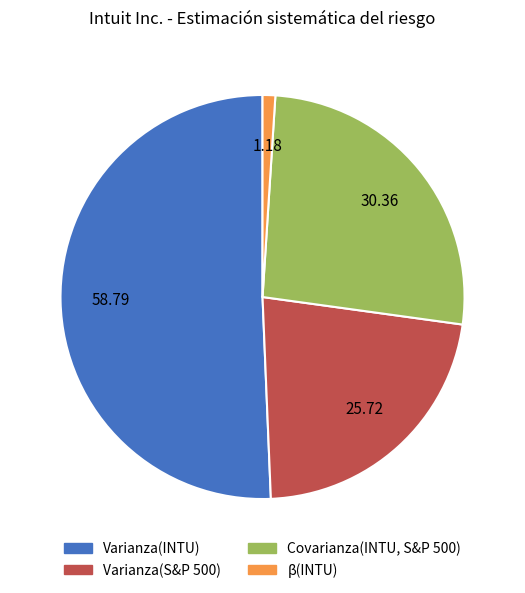

Is it true that Covarianza(INTU, S&P 500) is 39% of the pie?

False